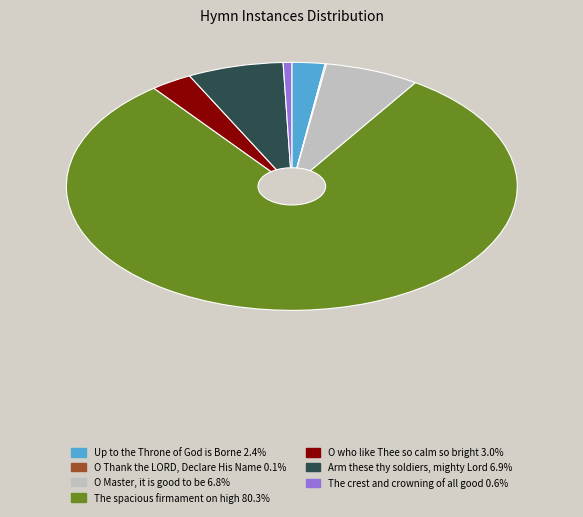

Which category has the biggest portion of the pie?

The spacious firmament on high